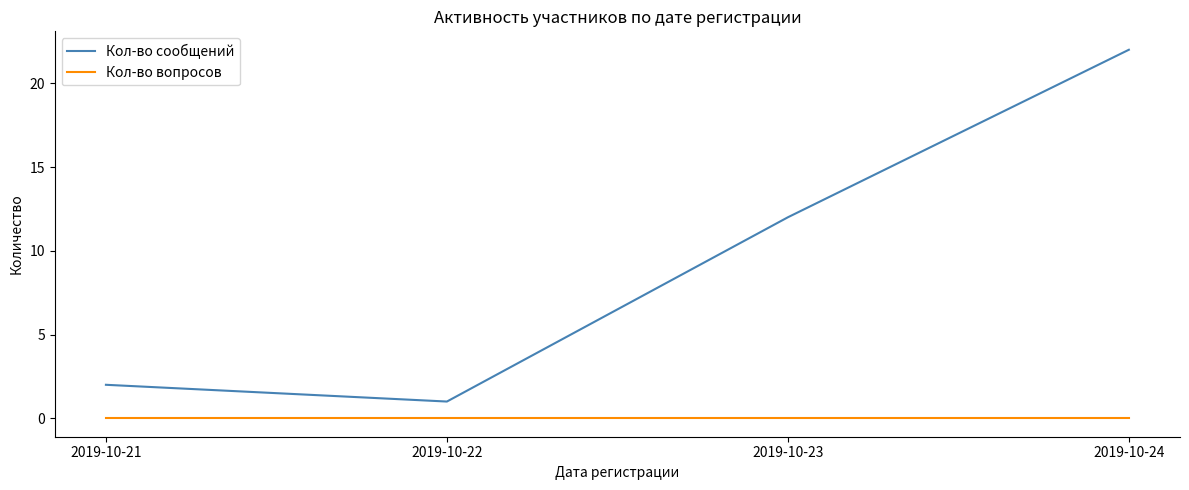

Which series has the largest range (max minus min)?

Кол-во сообщений